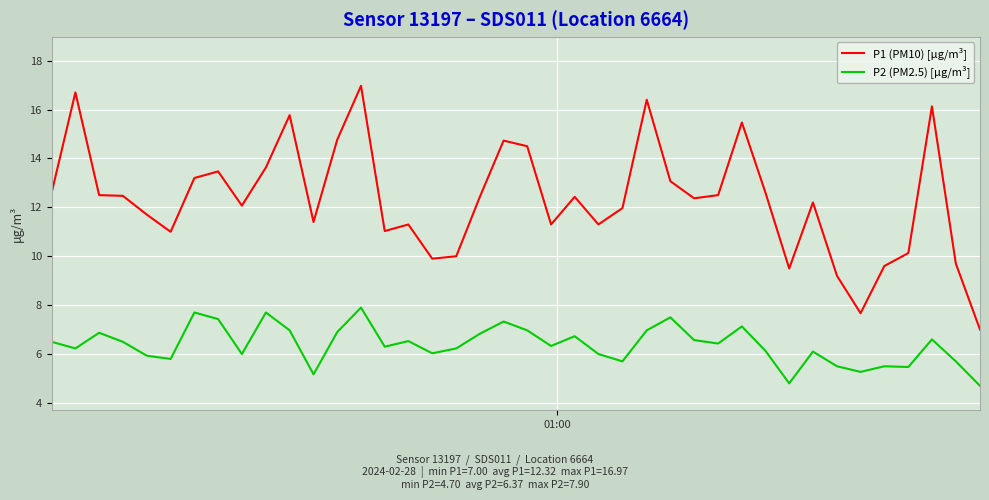

Which series has the largest range (max minus min)?

P1 (PM10) [µg/m³]